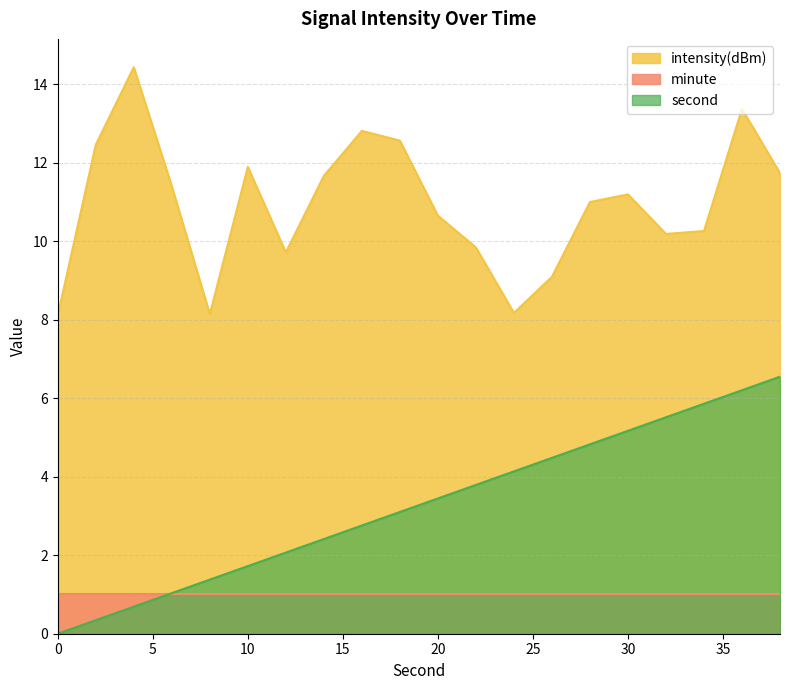

Which has a higher value, 32 or 36?

36